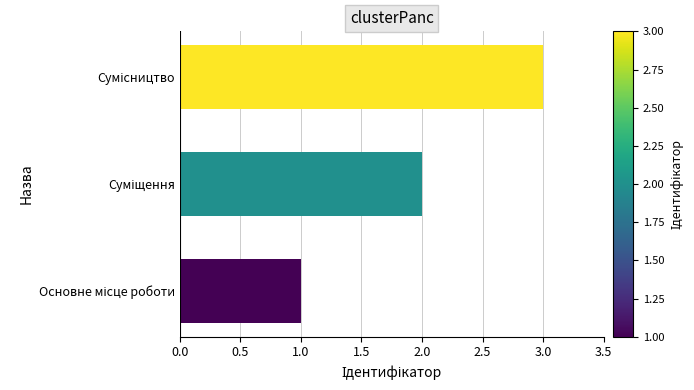

What is the maximum value shown in the chart?

3